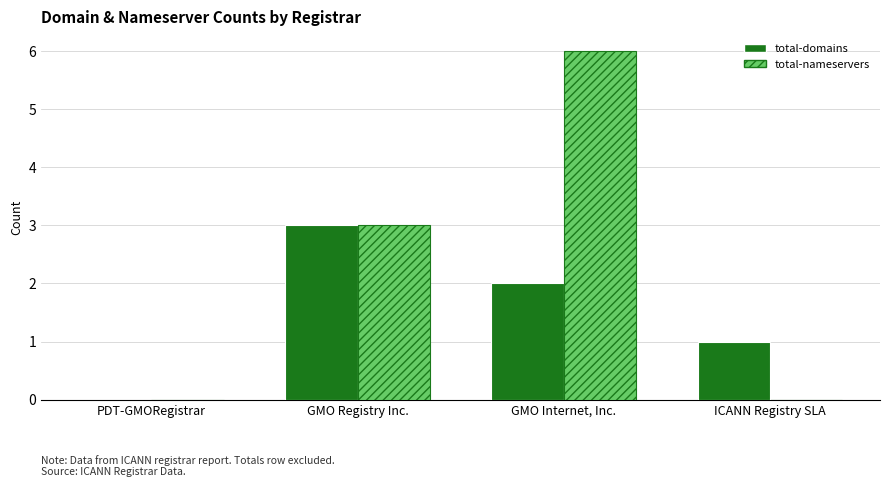

Are the bars horizontal?

No